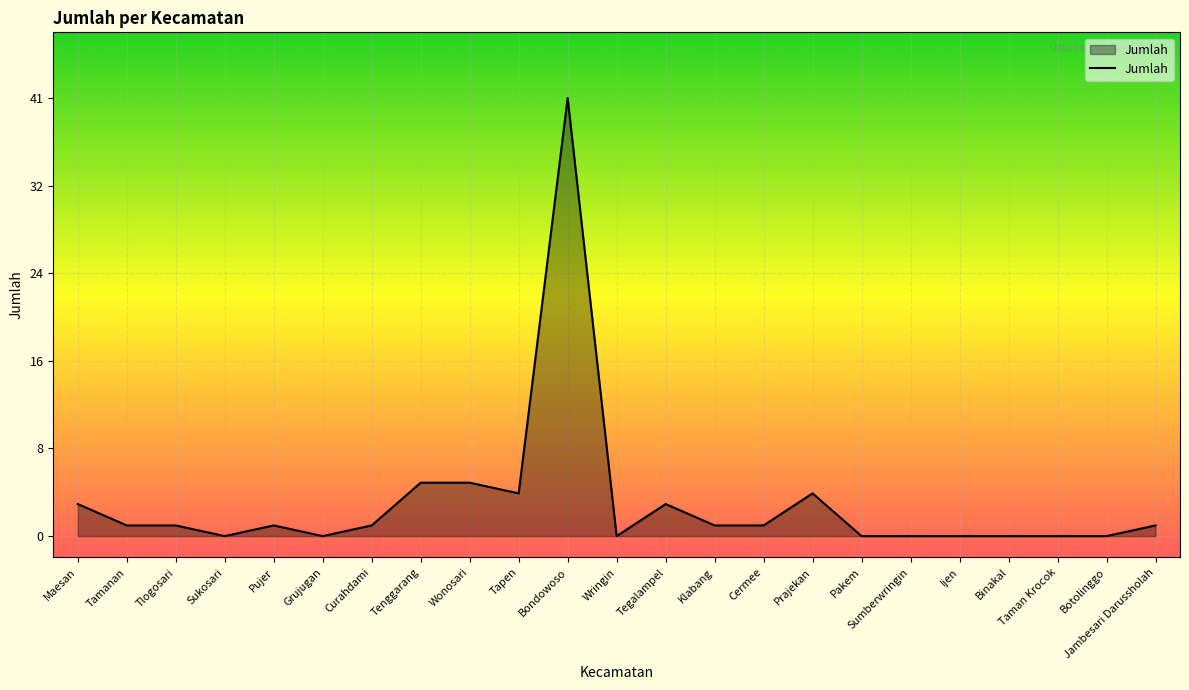

What is the change in value from Tenggarang to Binakal?

-5